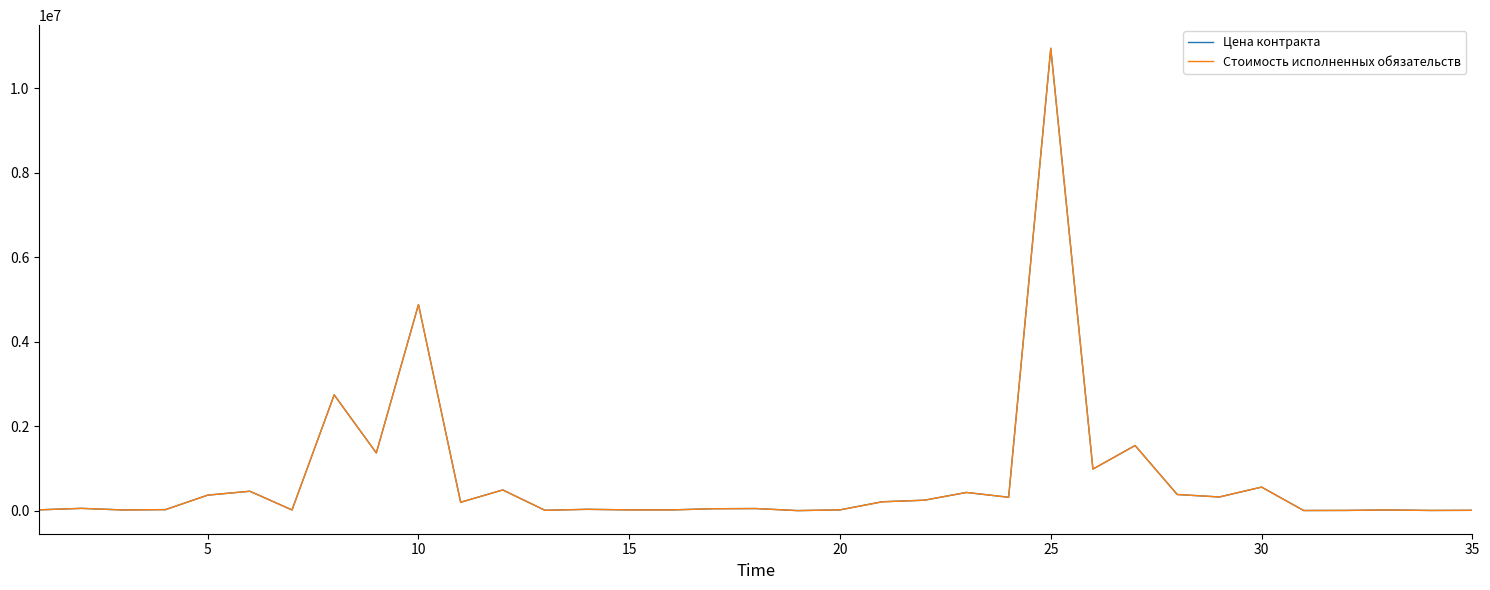

What is the maximum value for Стоимость исполненных обязательств?

10950000.0